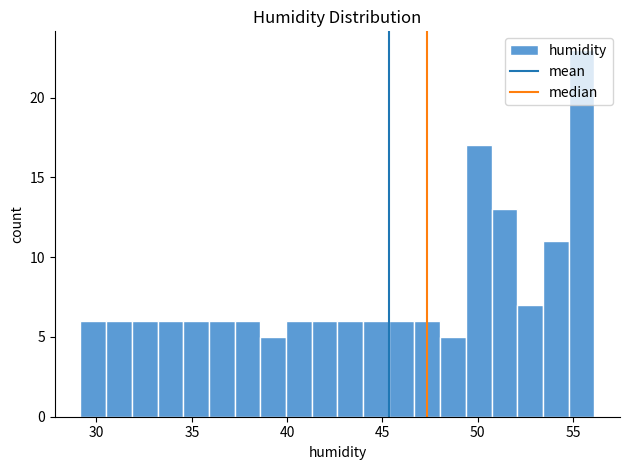

Around what value on the x-axis is the tallest bar? Give the approximate position of its centre, as read against the axis.

55.5